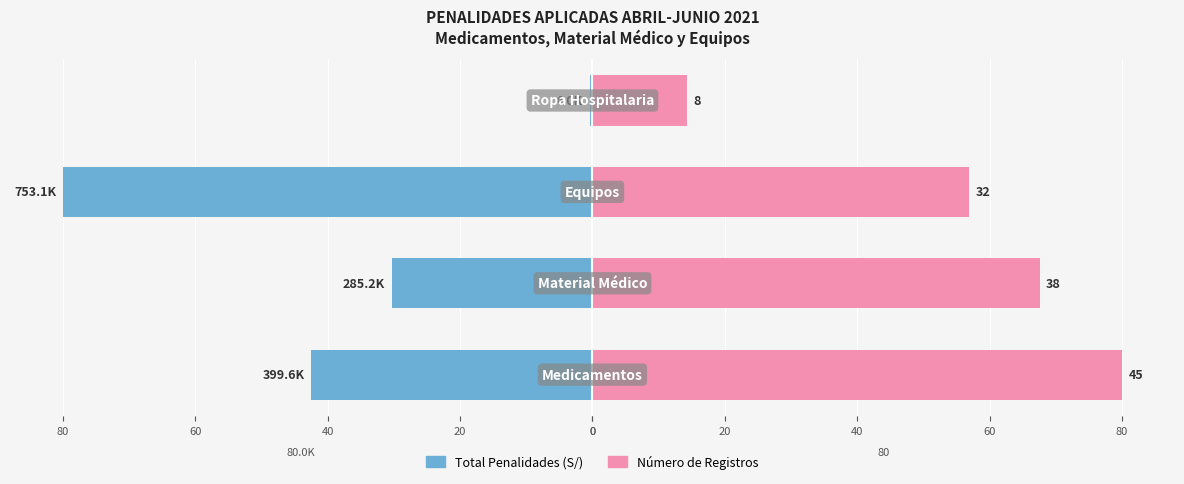

Reading left to right, transcribe all the data shown in this chart.

Total Penalidades (S/): 0=-42.5	20=-30.3	40=-80.0	60=-0.4
Número de Registros: 0=80.0	20=67.6	40=56.9	60=14.2